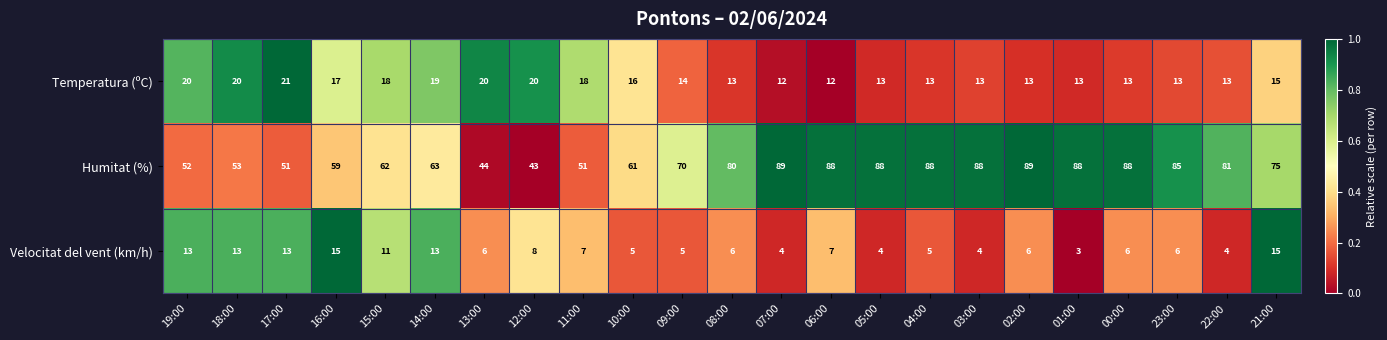

What is the sum of all Velocitat del vent (km/h) values?

179